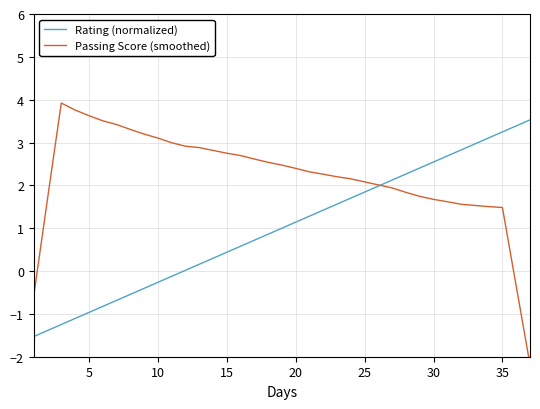

True or false: Passing Score (smoothed) and Rating (normalized) cross at least once.

True